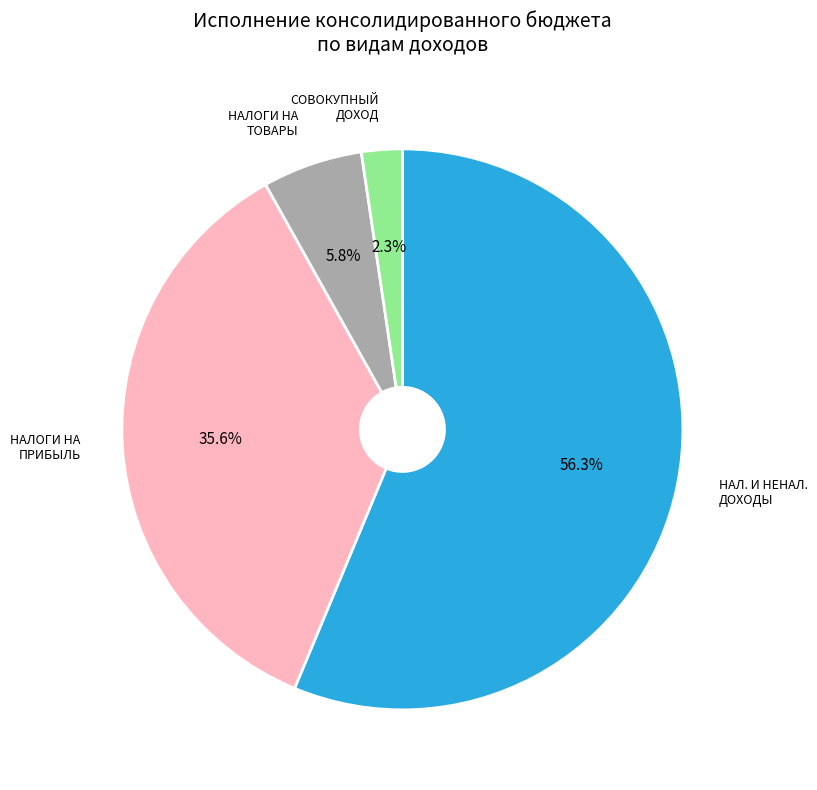

To the nearest percent, what portion does НАЛОГИ НА ТОВАРЫ (РАБОТЫ, УСЛУГИ) represent?

6%